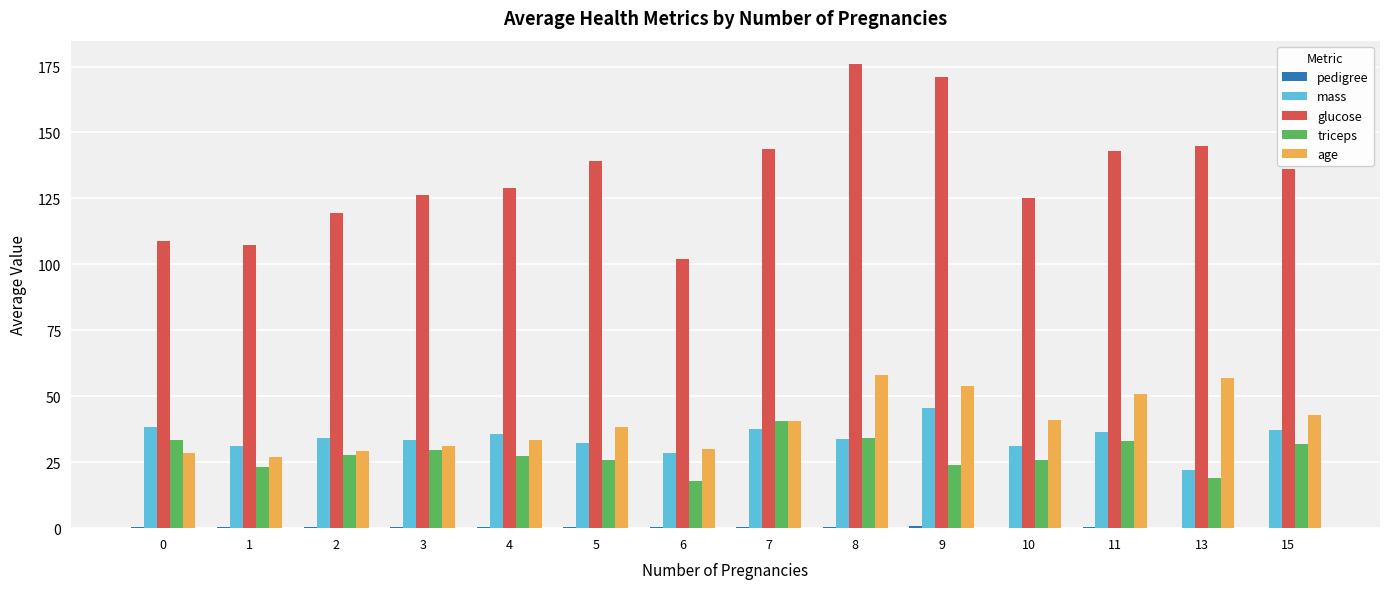

What is the difference between the glucose values at 7 and 0?

34.7